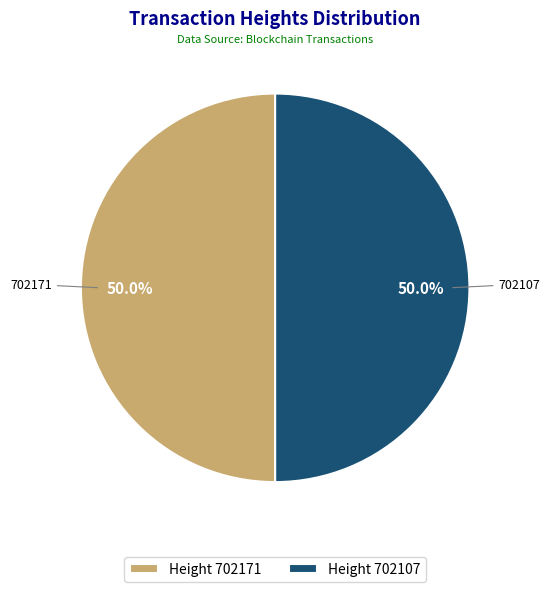

What is the ratio of the value at 702107 to the value at 702171?

1.0